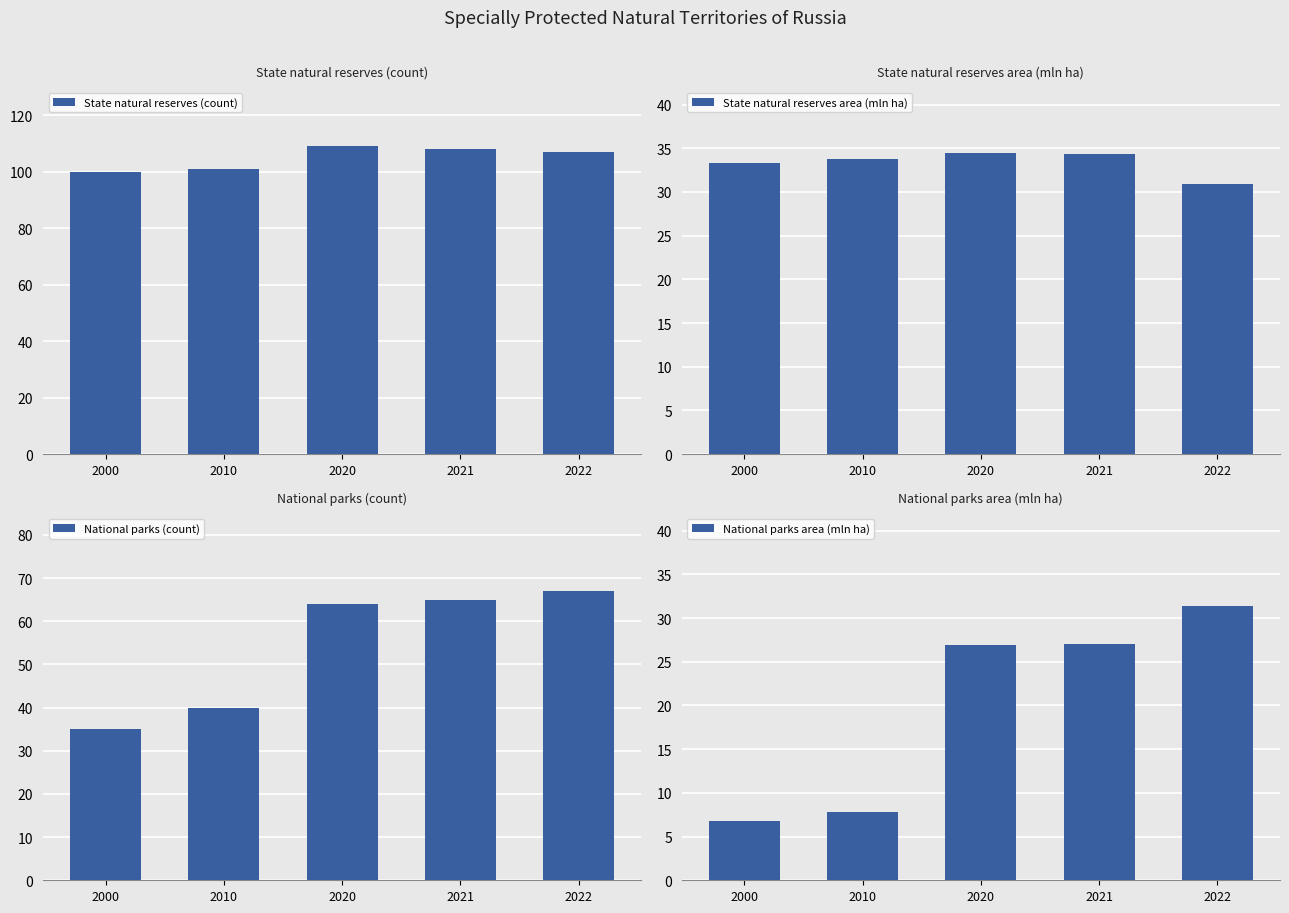

What is the maximum value shown in the chart?

109.0